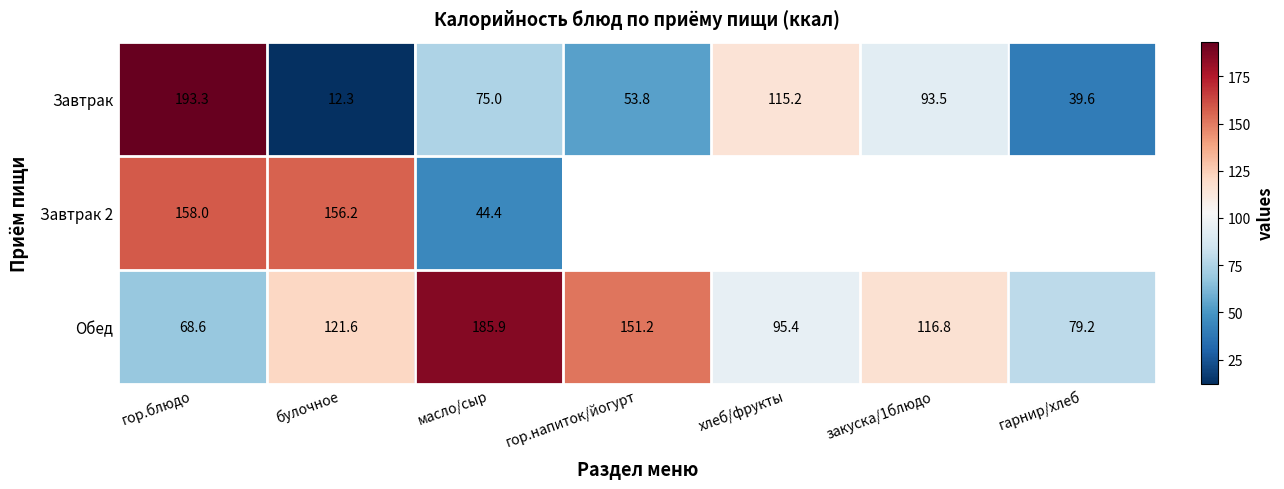

What is the spread (max minus min) of values at гор.блюдо?

124.7